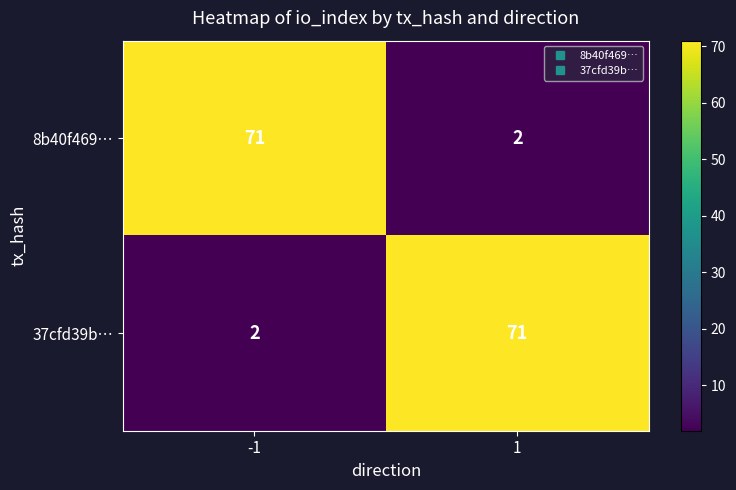

What is the spread (max minus min) of values at -1?

69